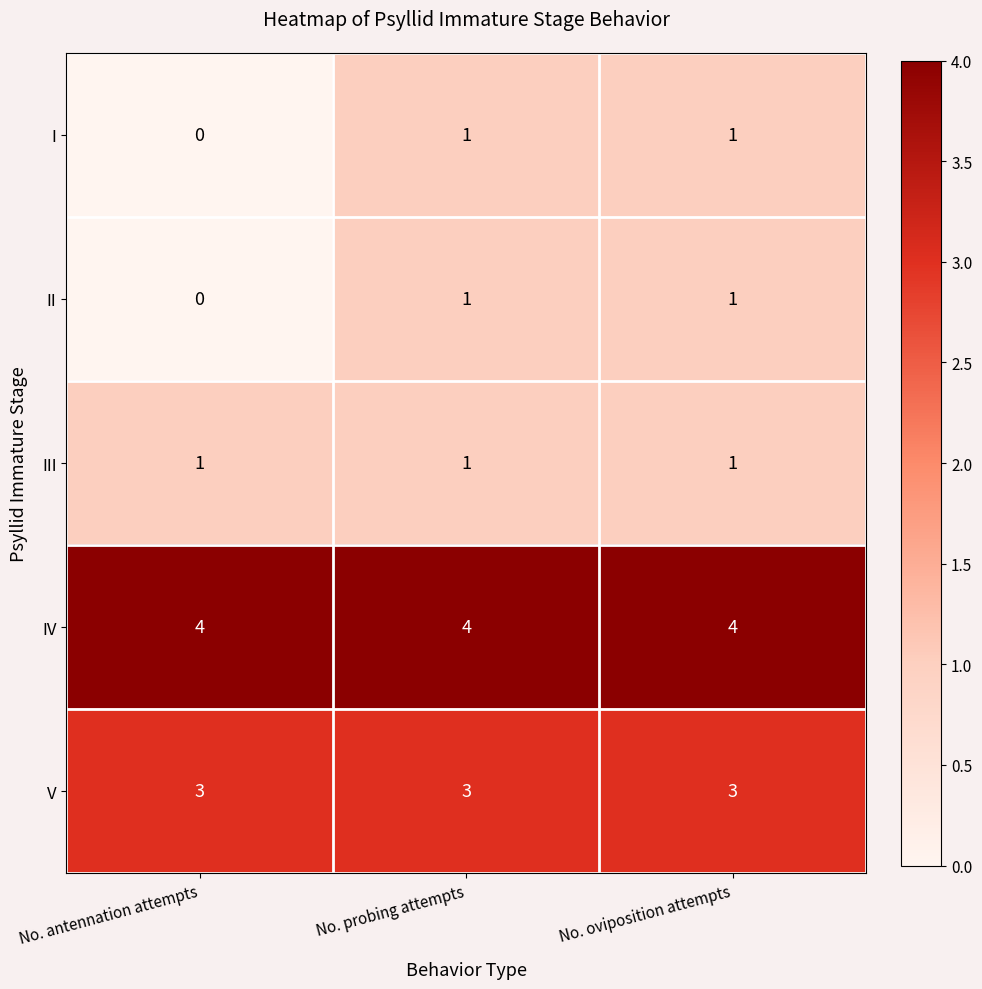

Which category has the lowest value across all series?

No. antennation attempts